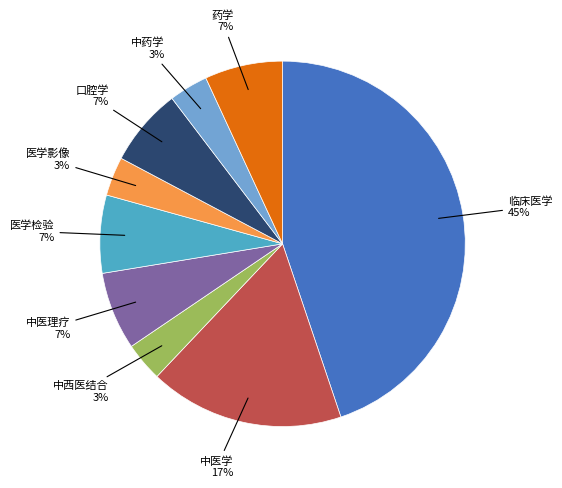

Does any single category account for the majority?

No